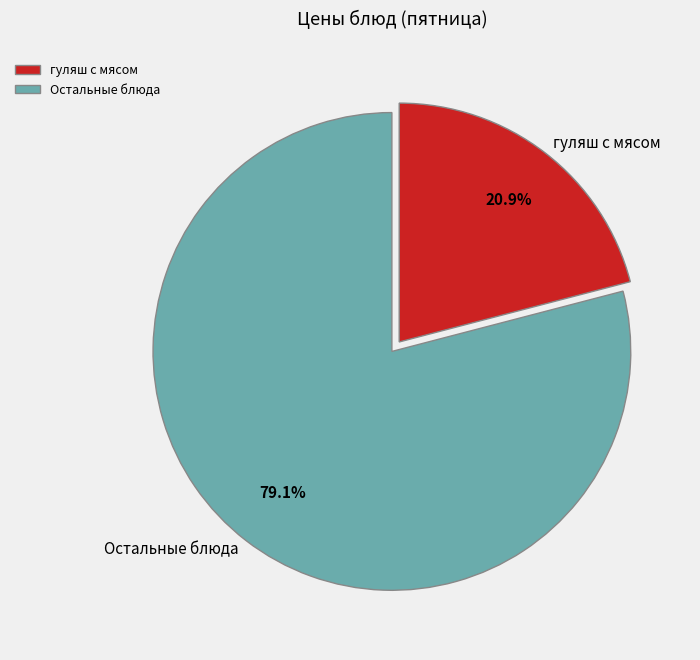

Which category accounts for the majority?

Остальные блюда